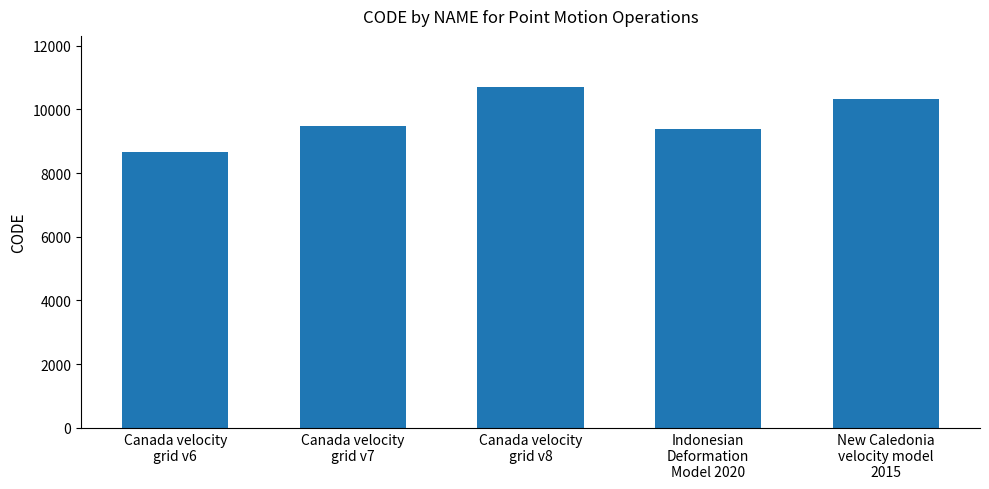

Is it true that the value at Canada velocity
grid v8 is 3812?

False